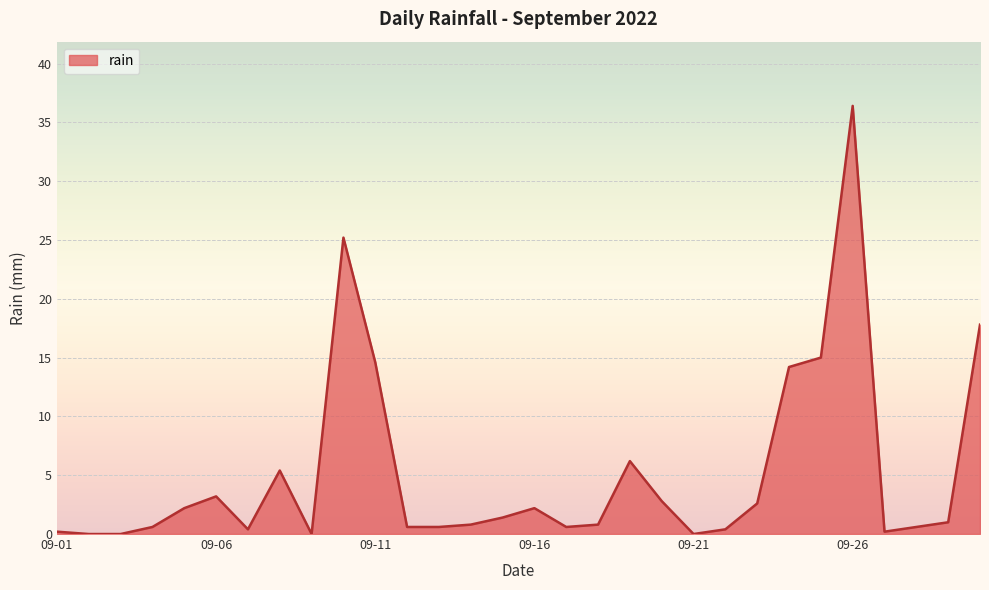

What is the greatest value displayed?

36.4